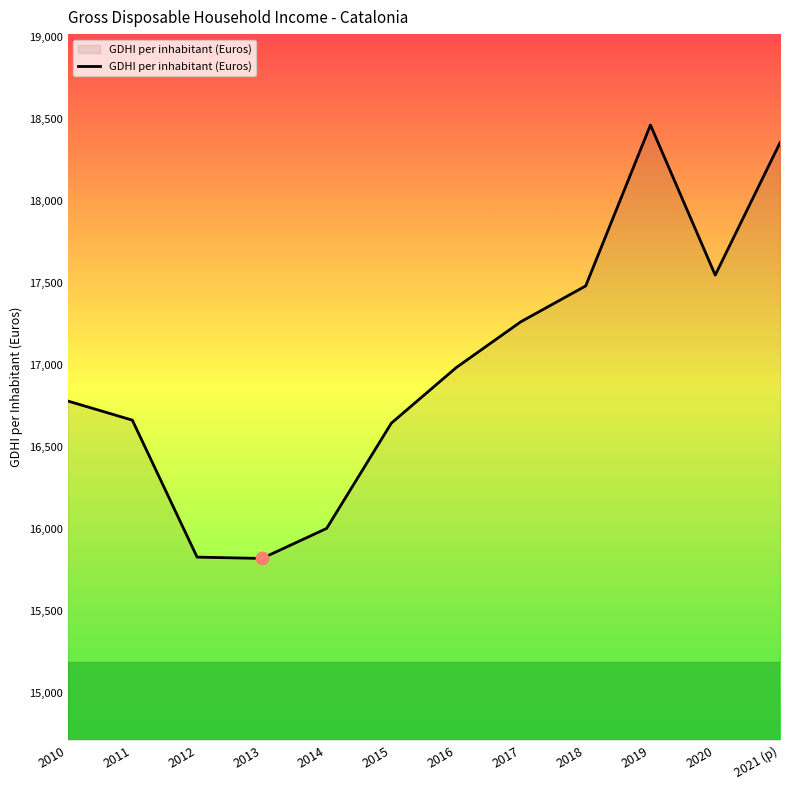

What is the change in value from 2011 to 2013?

-843